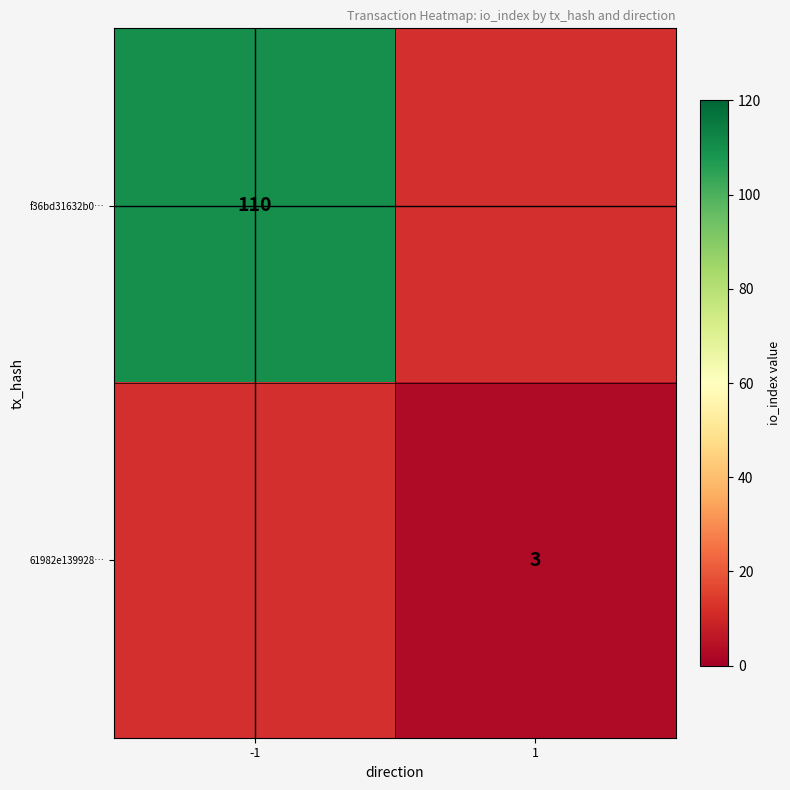

Which label corresponds to the smallest value in the chart?

1